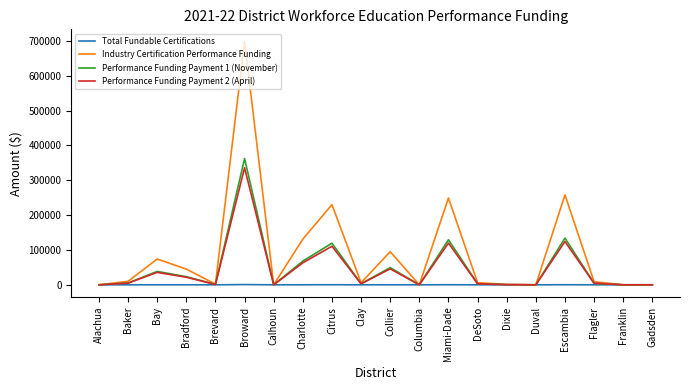

What is the maximum value shown in the chart?

698000